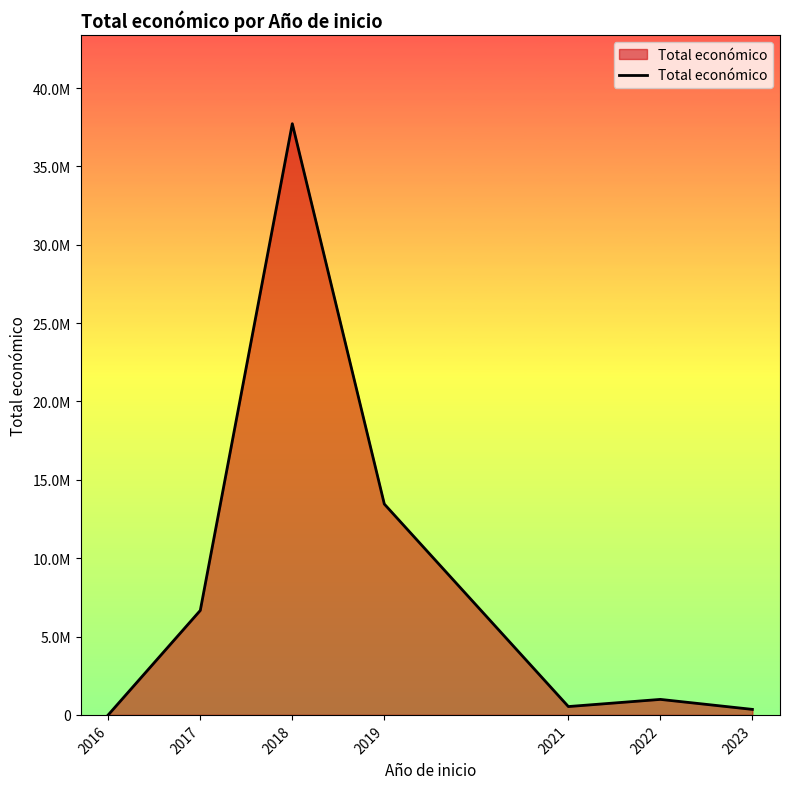

The value at 2021 is 532579. True or false?

True